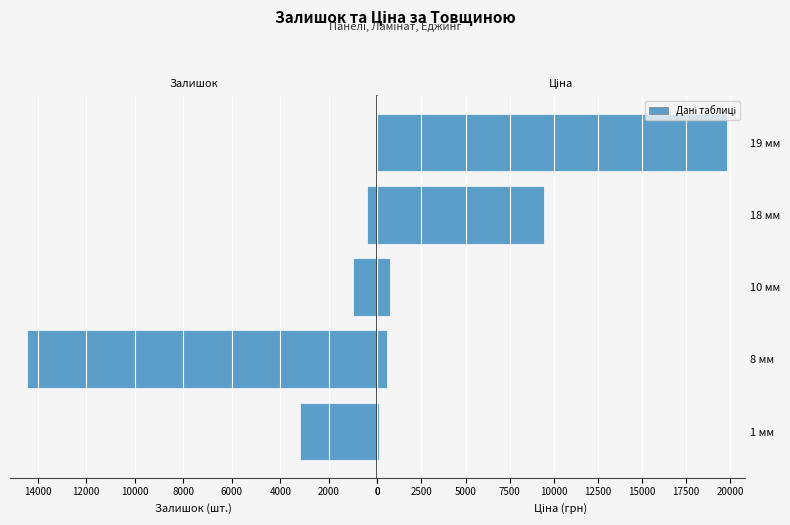

Rank the series by their maximum value, from lowest to highest.

Залишок, Ціна